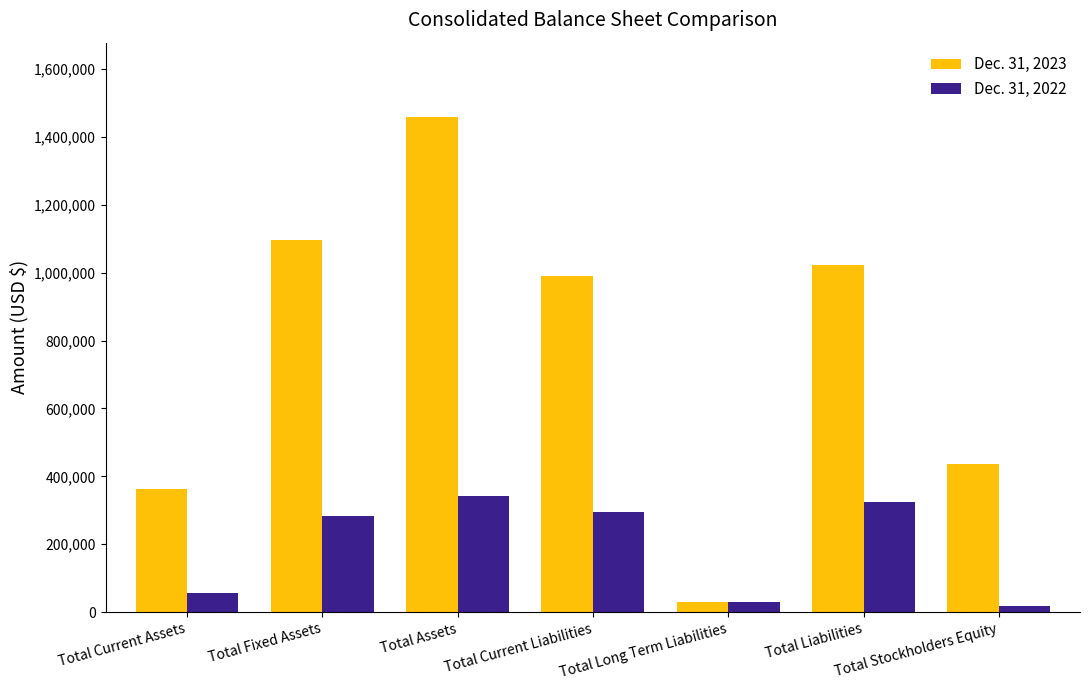

List the series in order of their peak value, highest first.

Dec. 31, 2023, Dec. 31, 2022